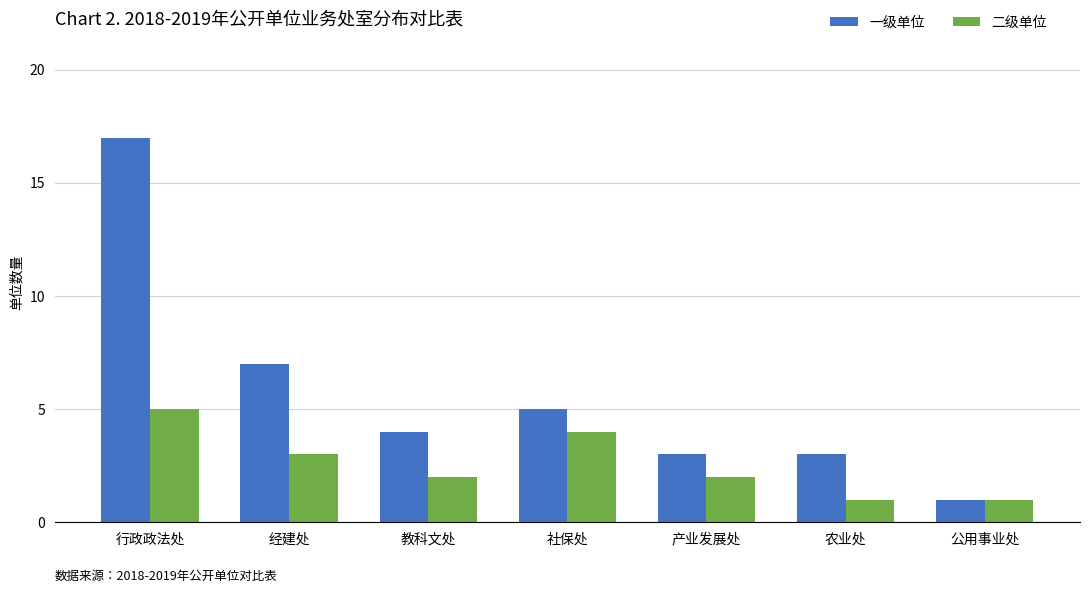

How many data points in 一级单位 are less than 4?

3